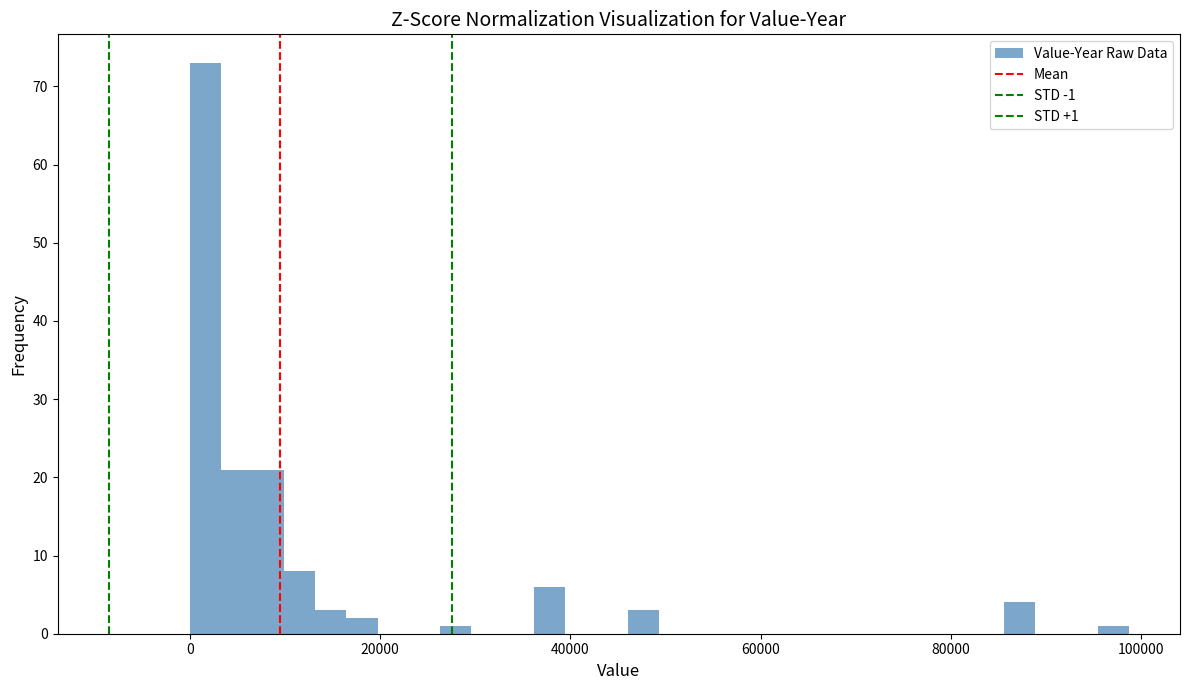

Read against the x-axis, roughly where is the centre of the tallest bar?

2000